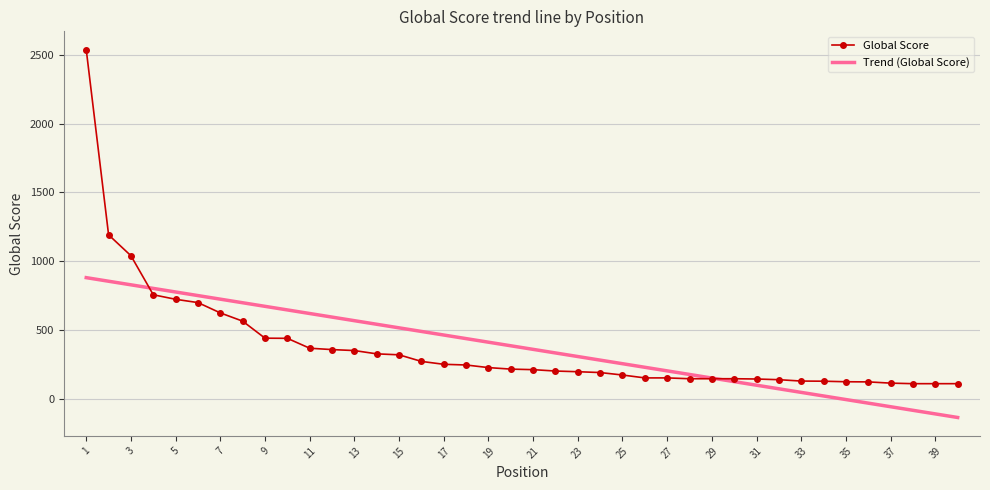

What is the maximum value for Global Score?

2538.0